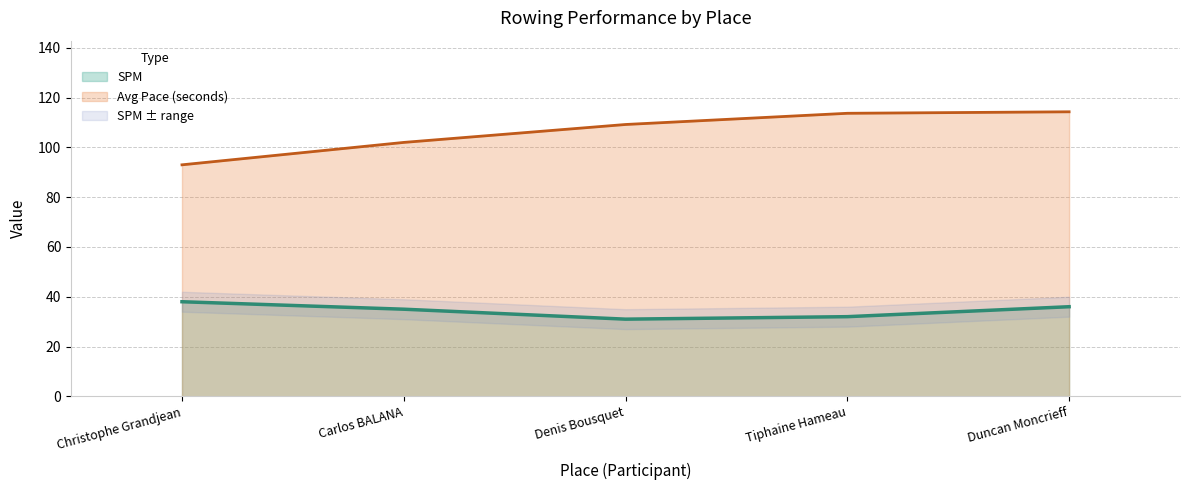

Reading left to right, what are all the values shown in this chart?

Score: 93.0	102.0	109.2	113.7	114.3
SPM: 38.0	35.0	31.0	32.0	36.0